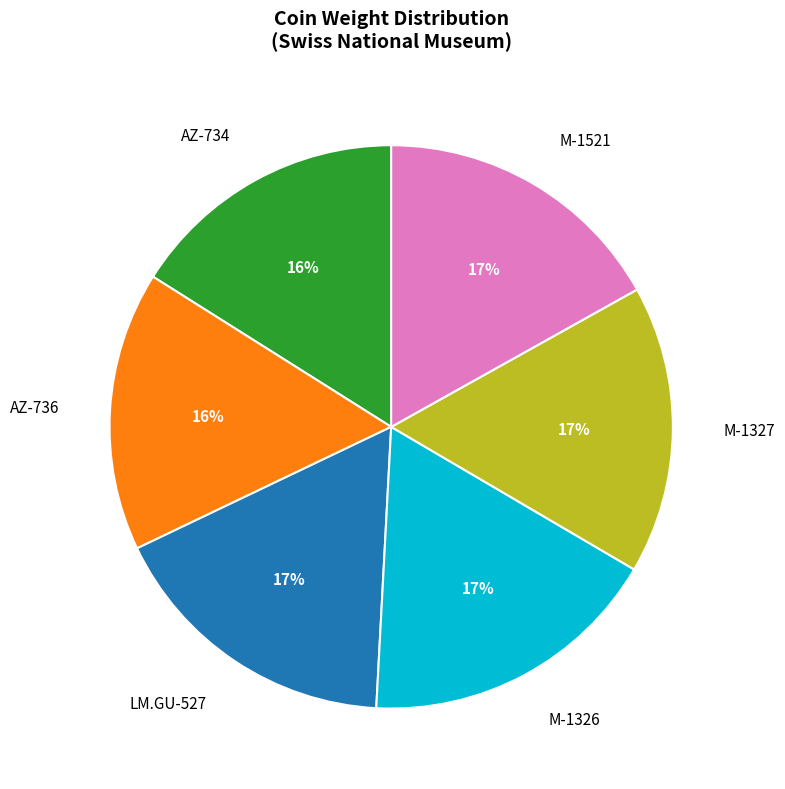

What percentage is the AZ-736 slice, to the nearest percent?

16%